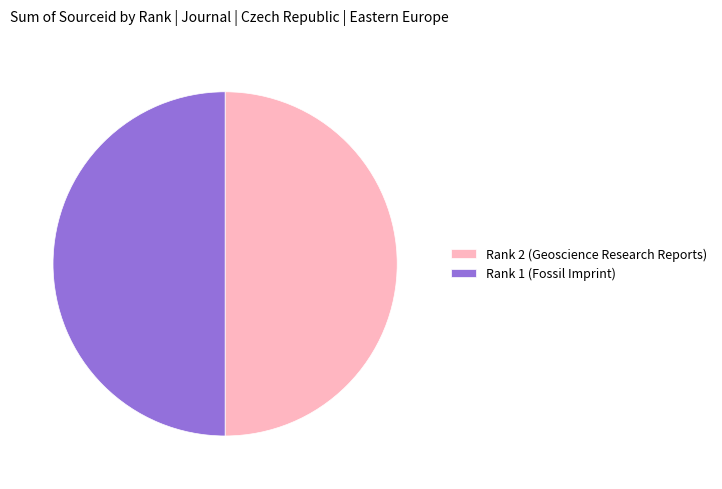

True or false: Rank 2 (Geoscience Research Reports) accounts for 61% of the total.

False